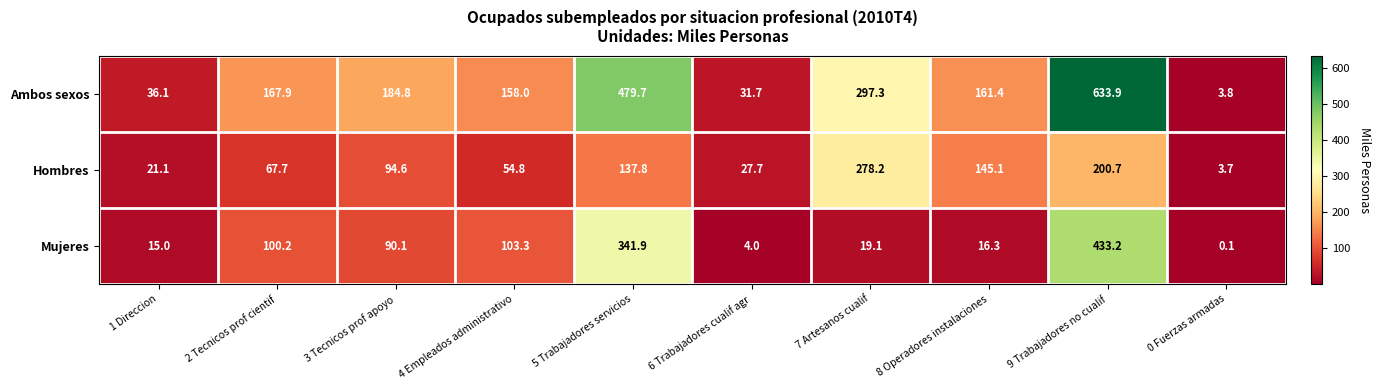

Reading left to right, list all the values displayed in this chart.

Ambos sexos: 36.1	167.9	184.8	158.0	479.7	31.7	297.3	161.4	633.9	3.8
Hombres: 21.1	67.7	94.6	54.8	137.8	27.7	278.2	145.1	200.7	3.7
Mujeres: 15.0	100.2	90.1	103.3	341.9	4.0	19.1	16.3	433.2	0.1